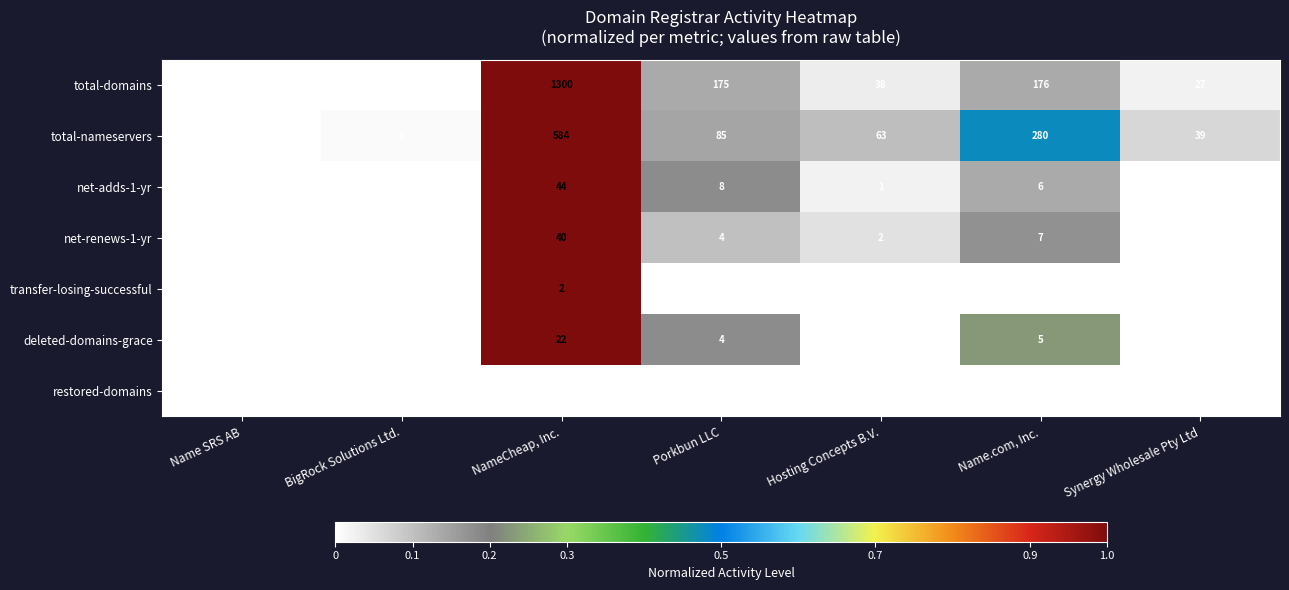

Is it true that net-renews-1-yr equals 5 at Porkbun LLC?

False